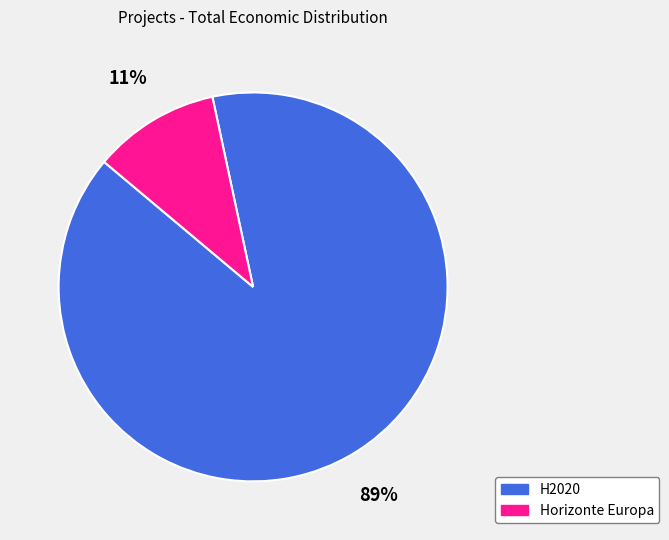

How many segments does this pie chart have?

2